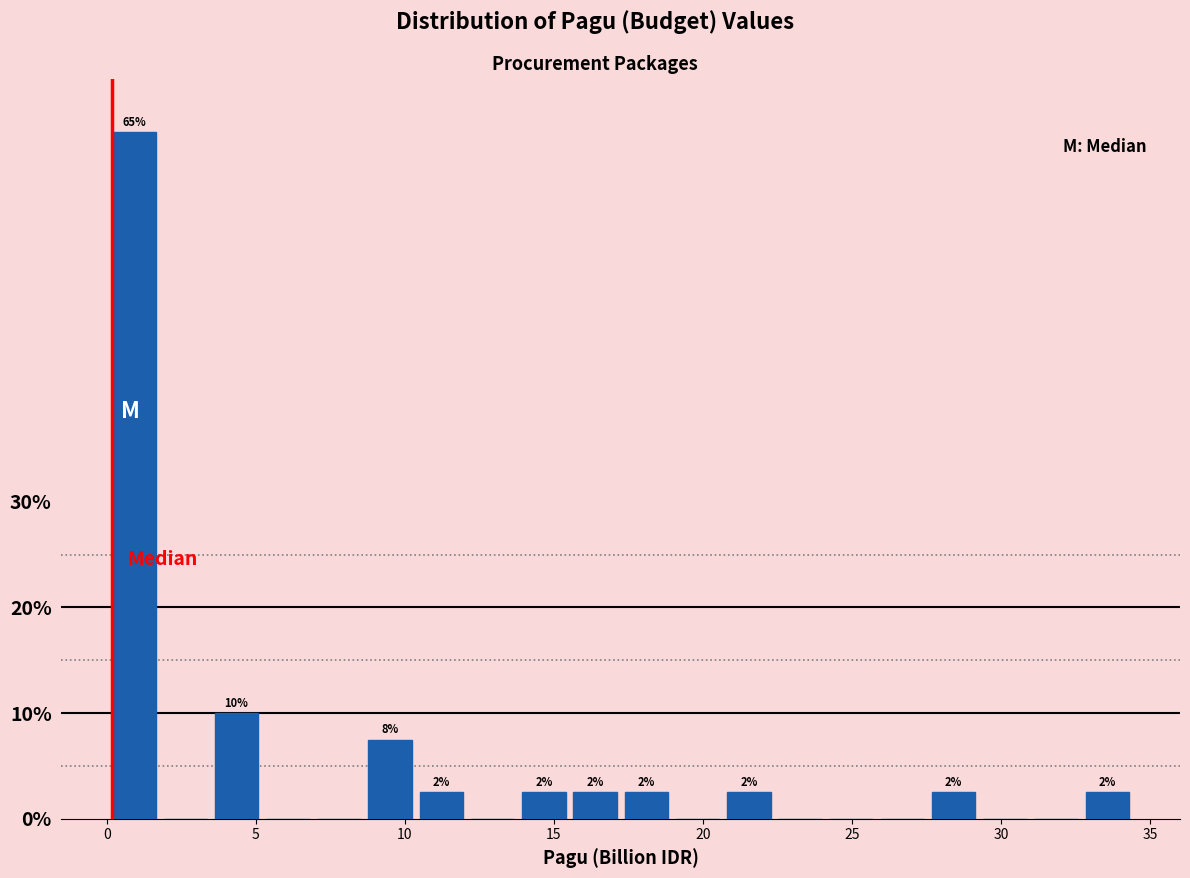

Around what value on the x-axis is the tallest bar? Give the approximate position of its centre, as read against the axis.

1.0